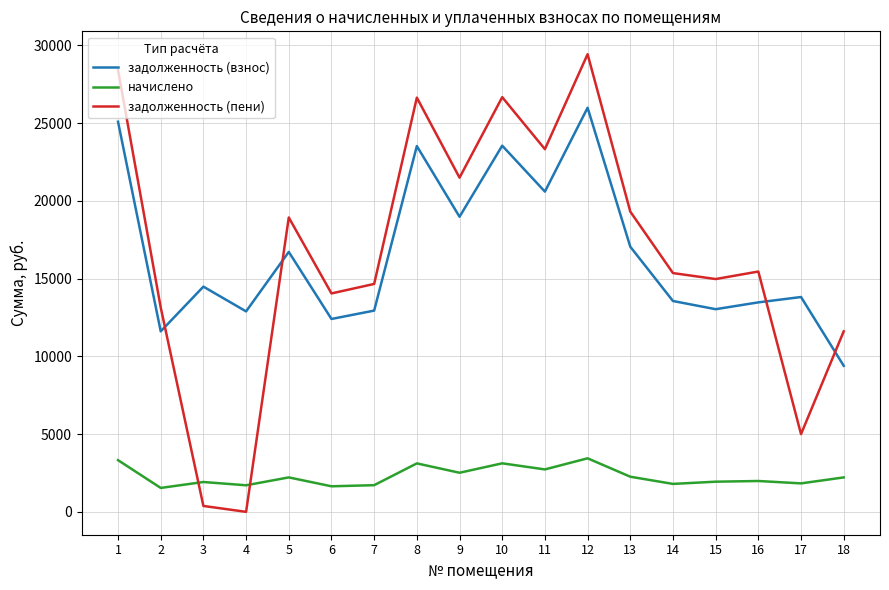

True or false: задолженность (взнос) and начислено cross at least once.

False